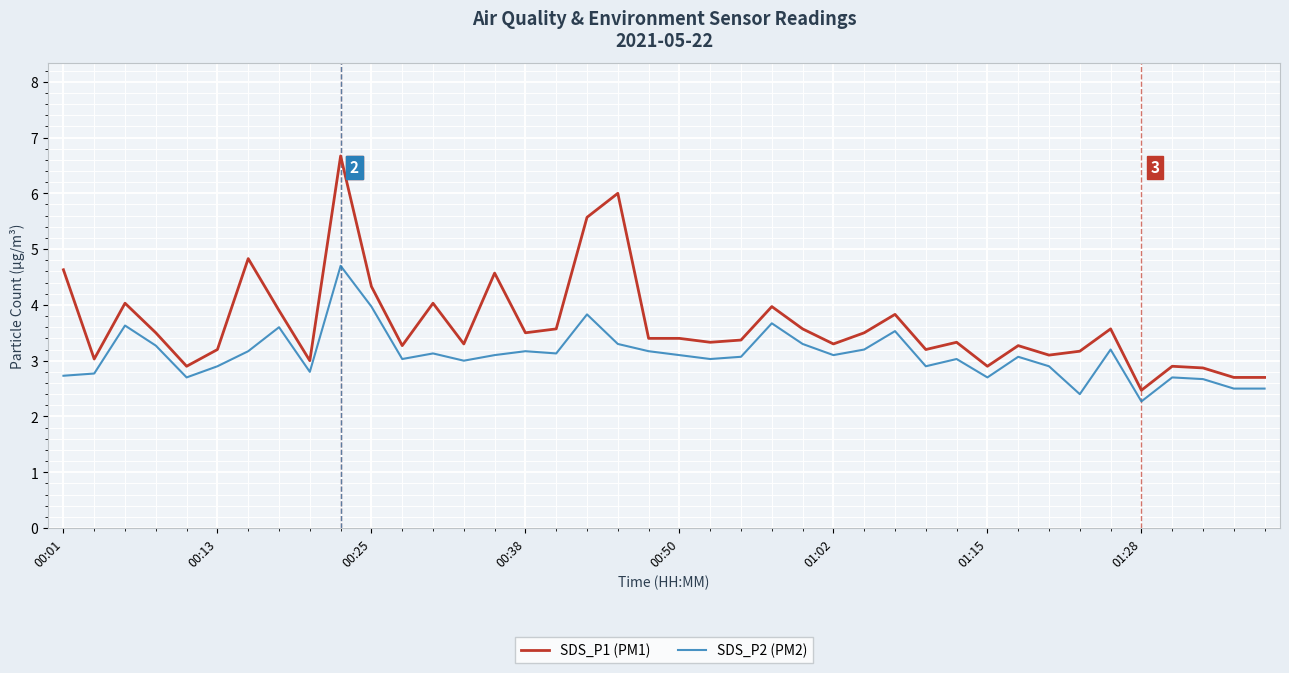

What are all the series names shown in the legend?

SDS_P1 (PM1), SDS_P2 (PM2)